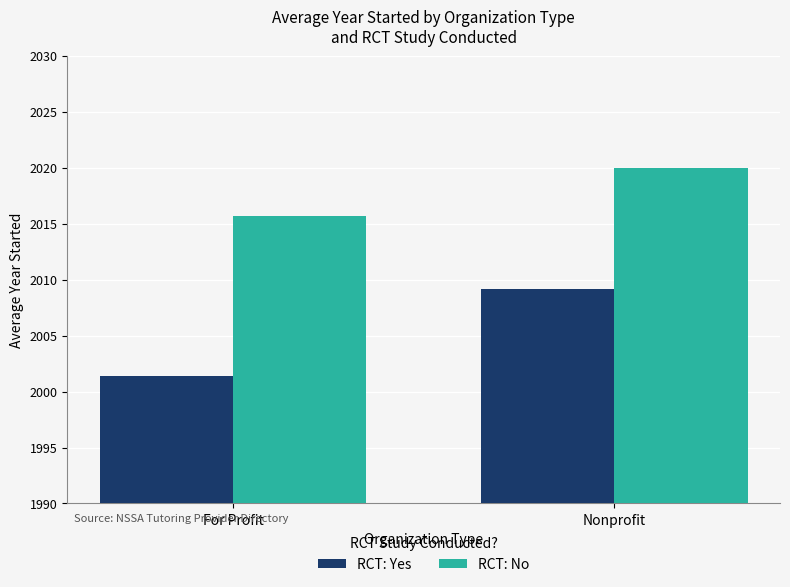

How many data points in RCT: No are less than 2020?

1